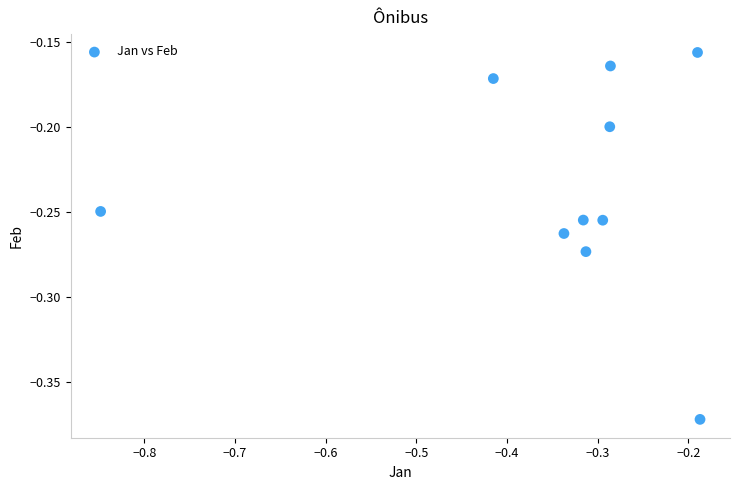

What is the range of X values (max minus min)?

0.7